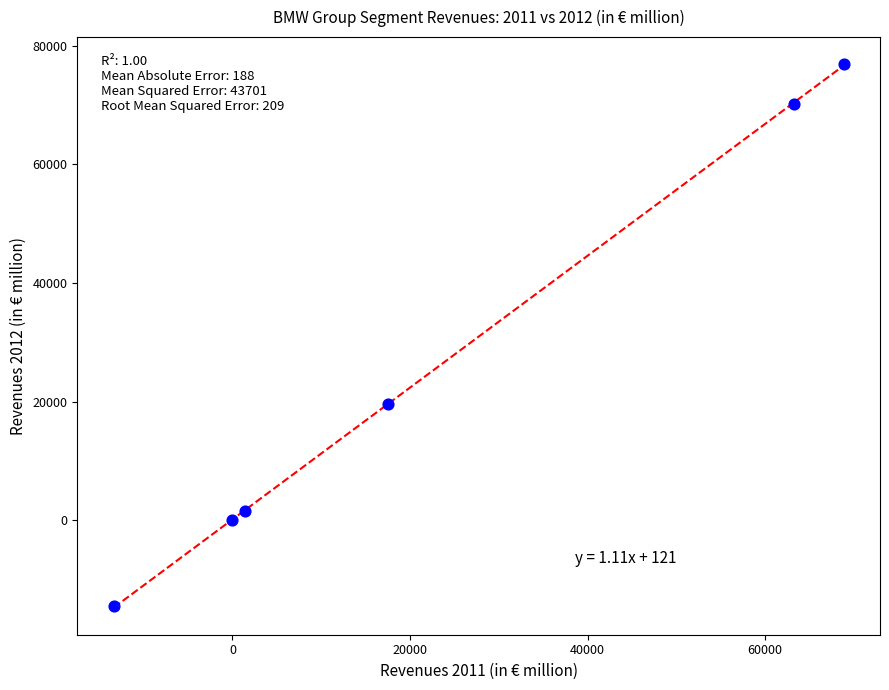

What Y value in the scatter plot is closest to 31221?

19550